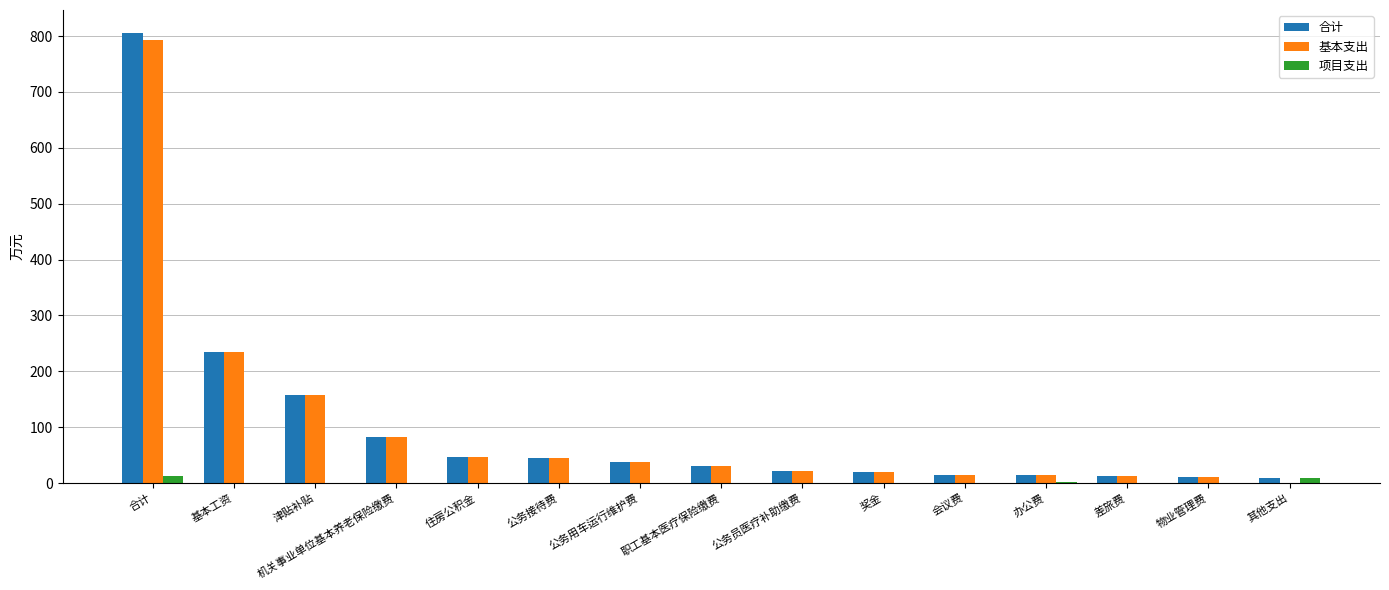

At which label is 合计 closest to 407?

基本工资